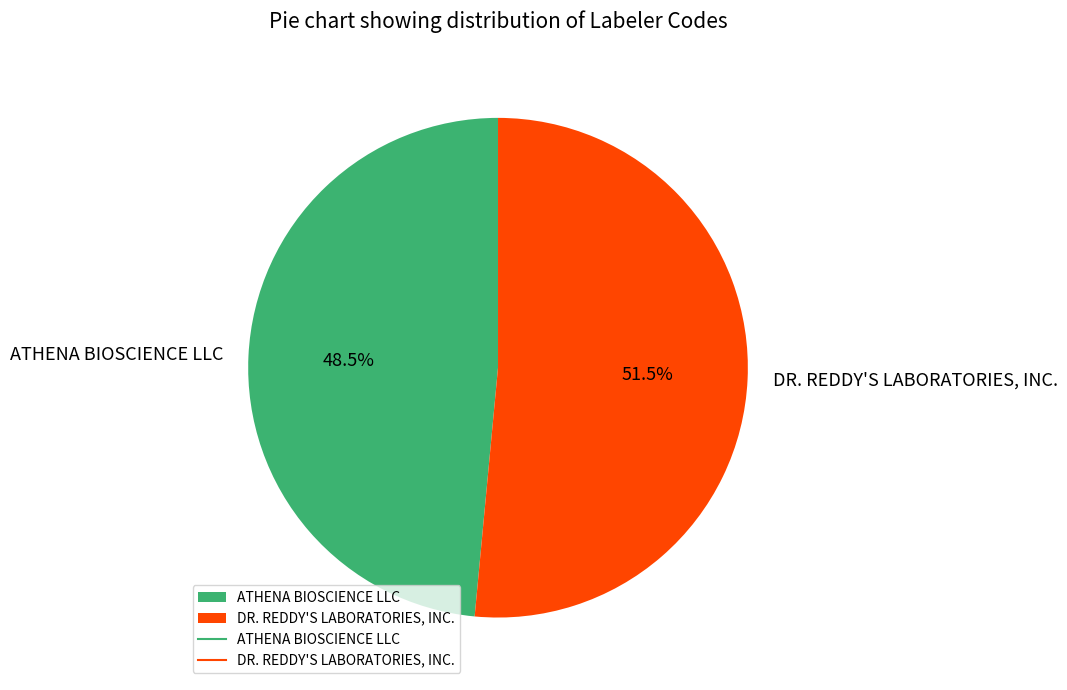

What is the ratio of the value at ATHENA BIOSCIENCE LLC to the value at DR. REDDY'S LABORATORIES, INC.?

0.9